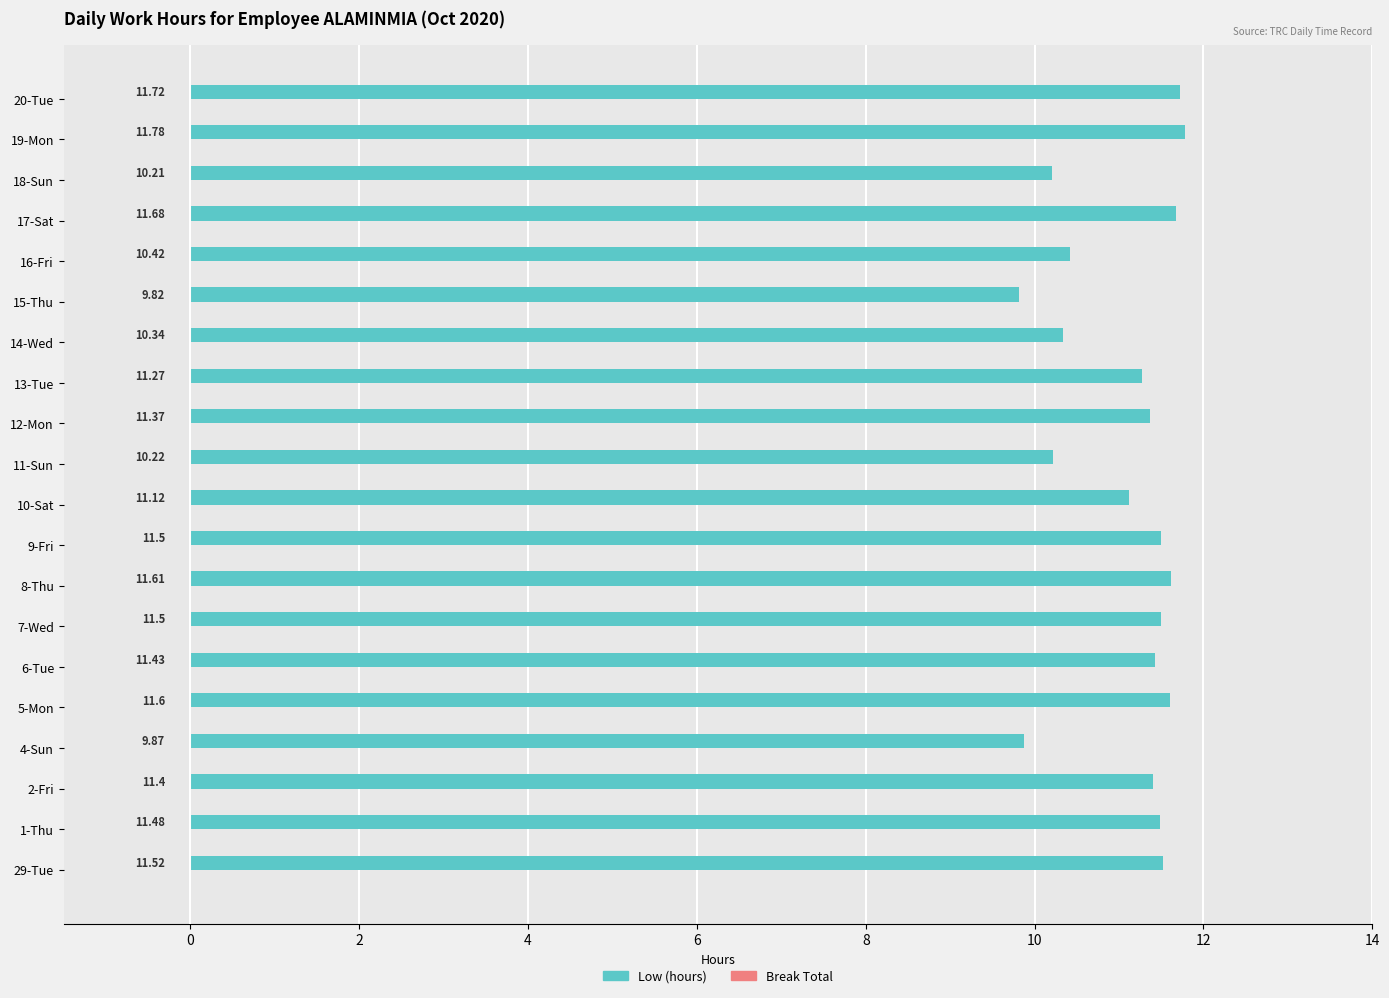

What is the average value?

11.1